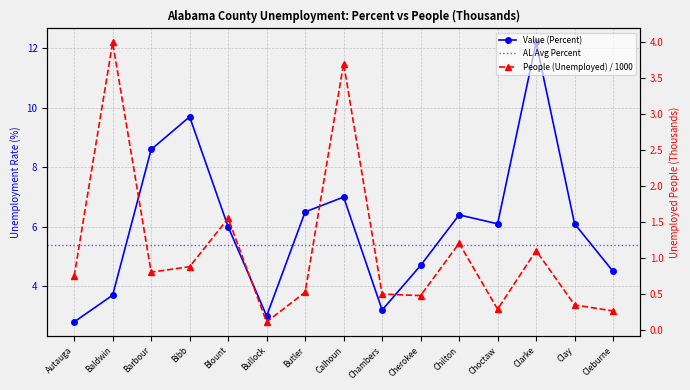

What is the label of the 11th point from the left?

Chilton